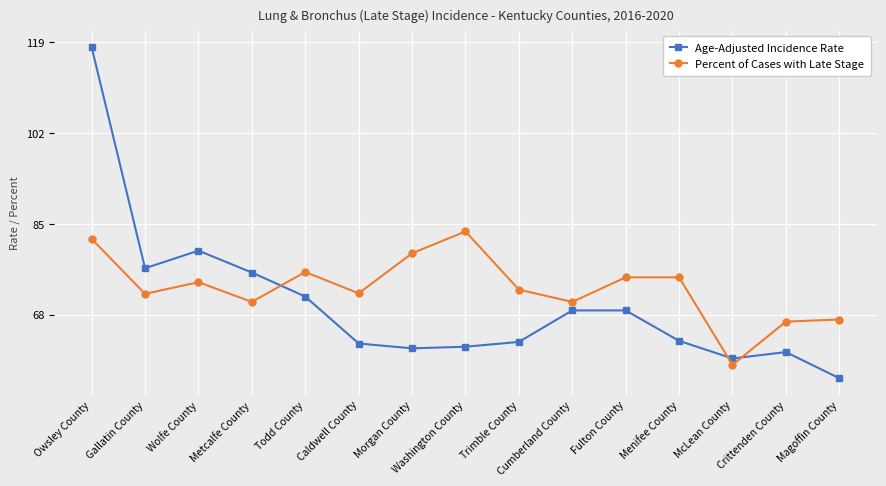

What is the label of the 3rd point from the right?

McLean County